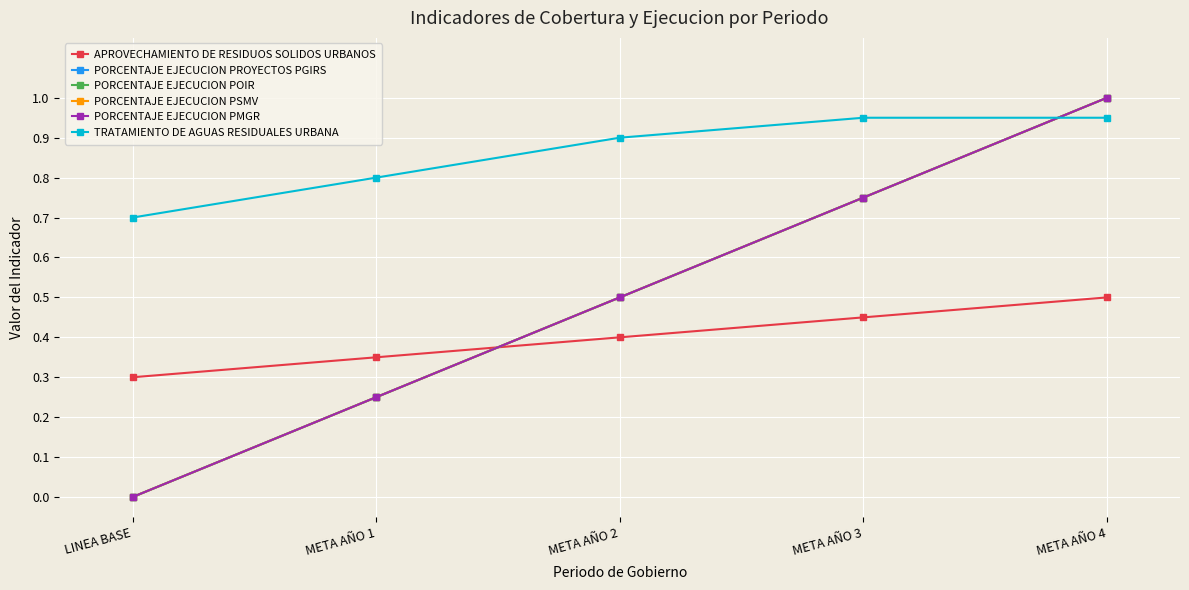

Does the chart have visible grid lines?

Yes